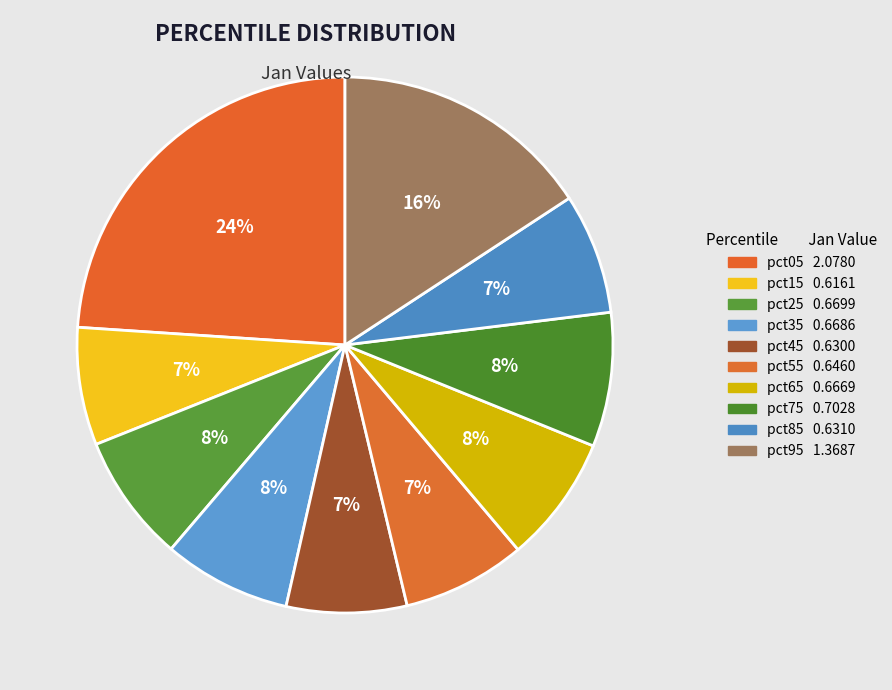

What percentage do pct45 and pct65 together represent?

14.9%